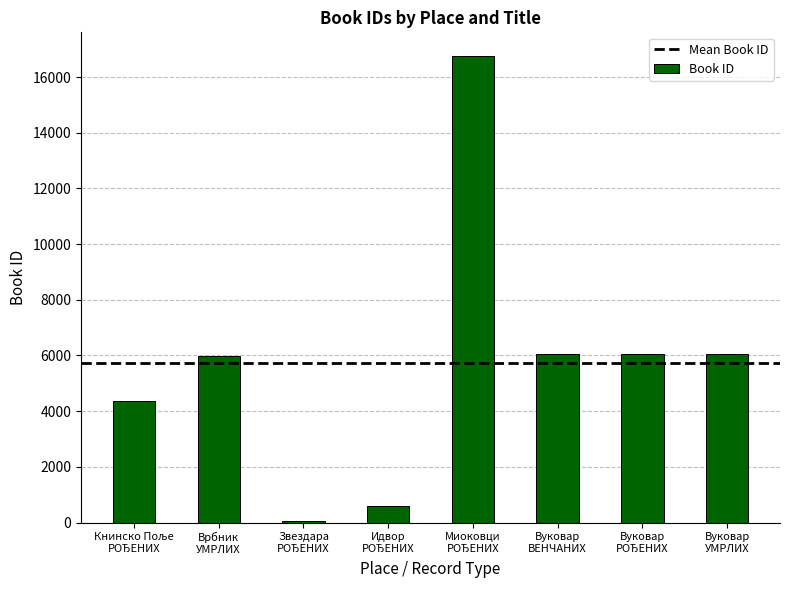

What value does the data have at Вуковар
ВЕНЧАНИХ, to the nearest 100?

6000